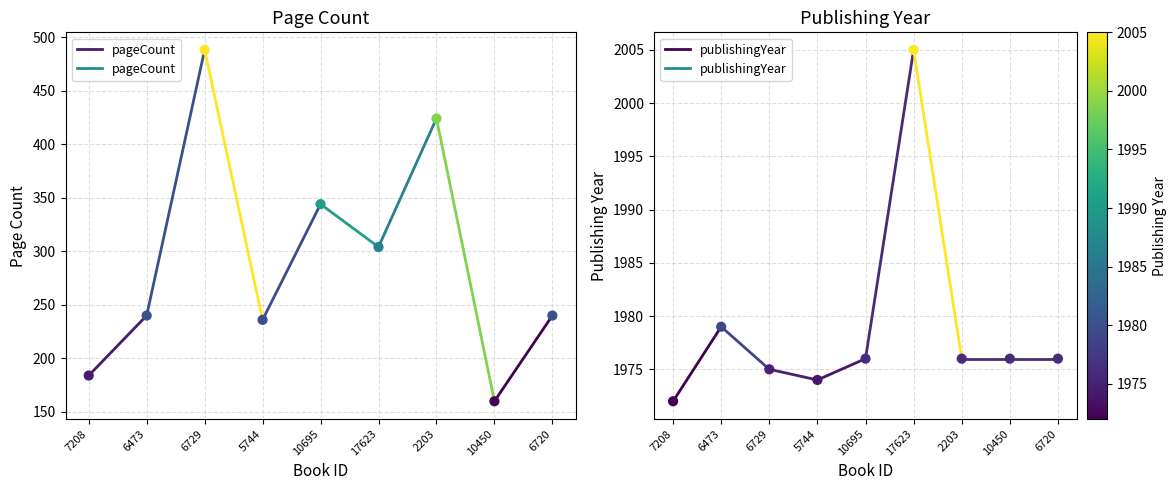

Which series has the largest total across all categories?

publishingYear